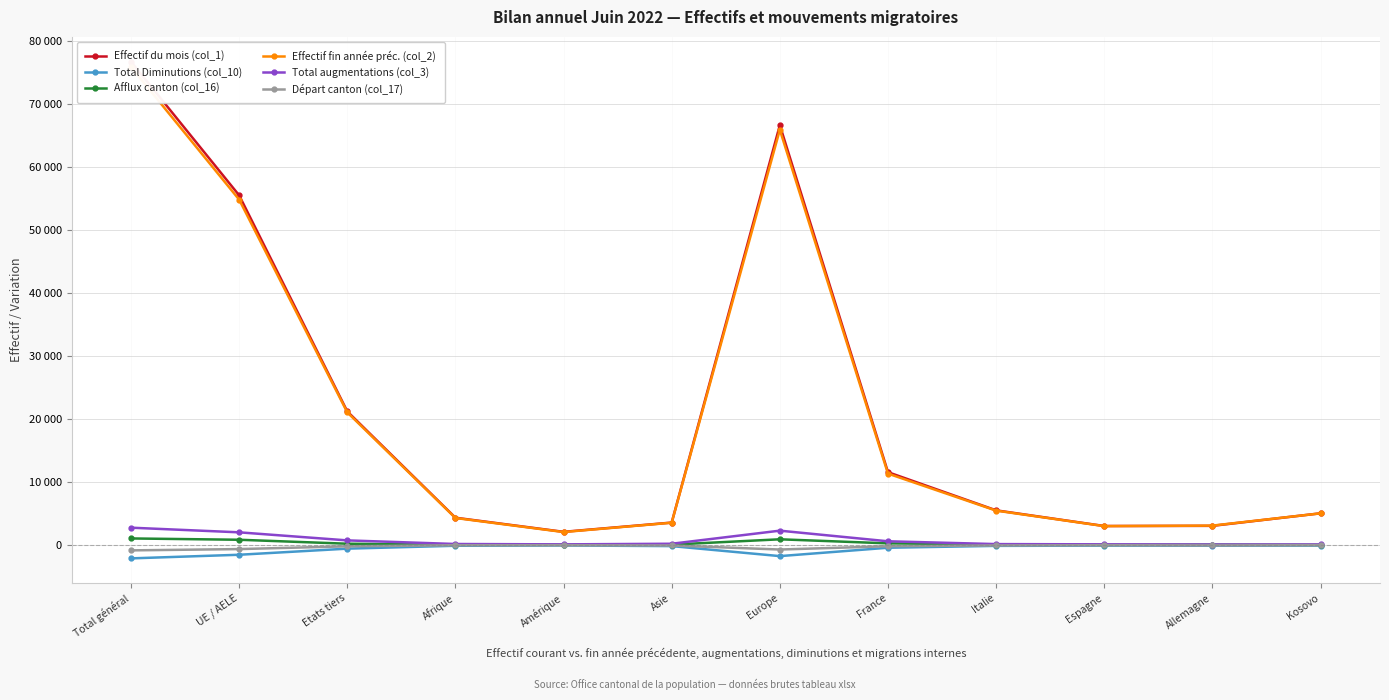

What is the average value of the Afflux canton (col_16) series?

299